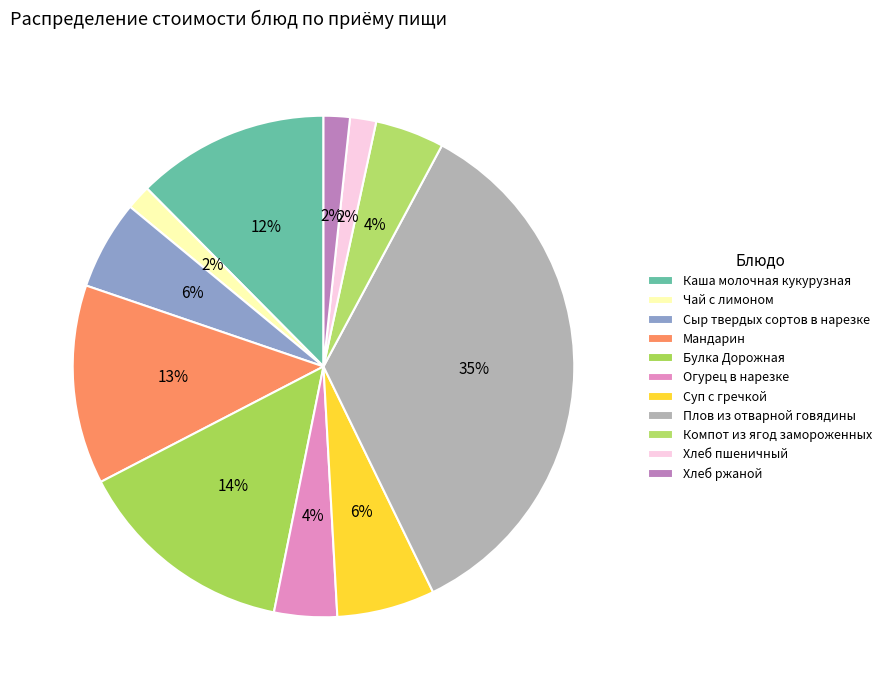

Between Хлеб пшеничный and Каша молочная кукурузная, which is larger?

Каша молочная кукурузная